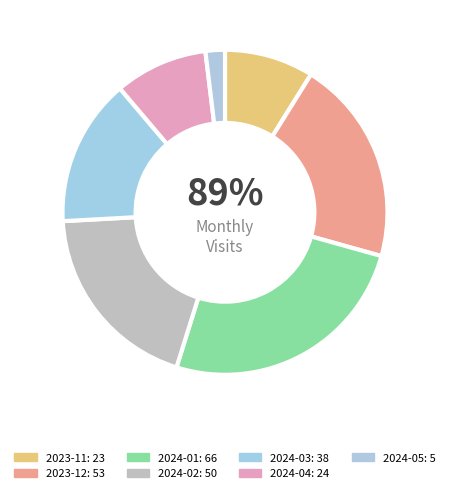

What percentage is the 2024-04 slice, to the nearest percent?

9%